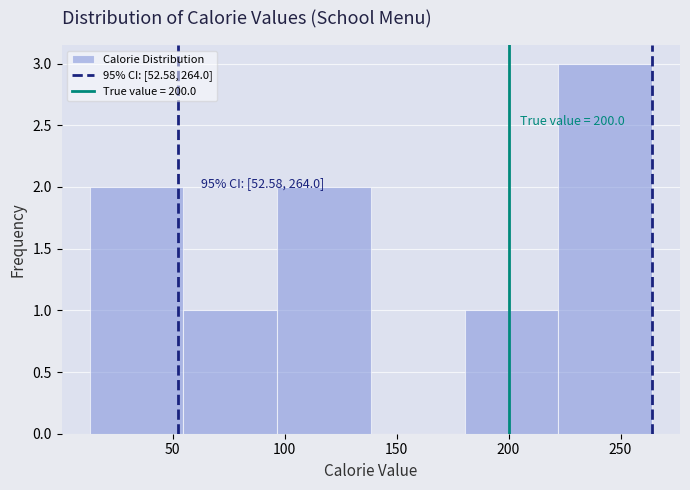

Which range on the x-axis has the tallest bar?

220 to 265